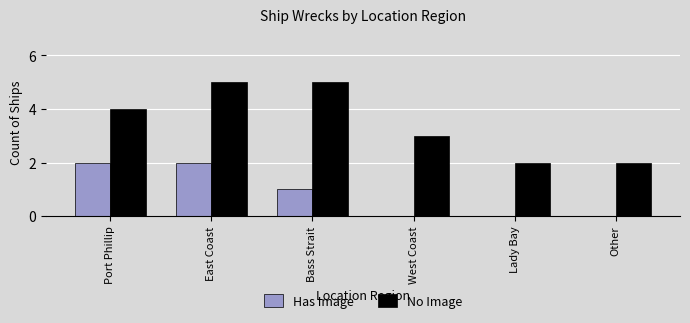

What is the highest value of the No Image series?

5